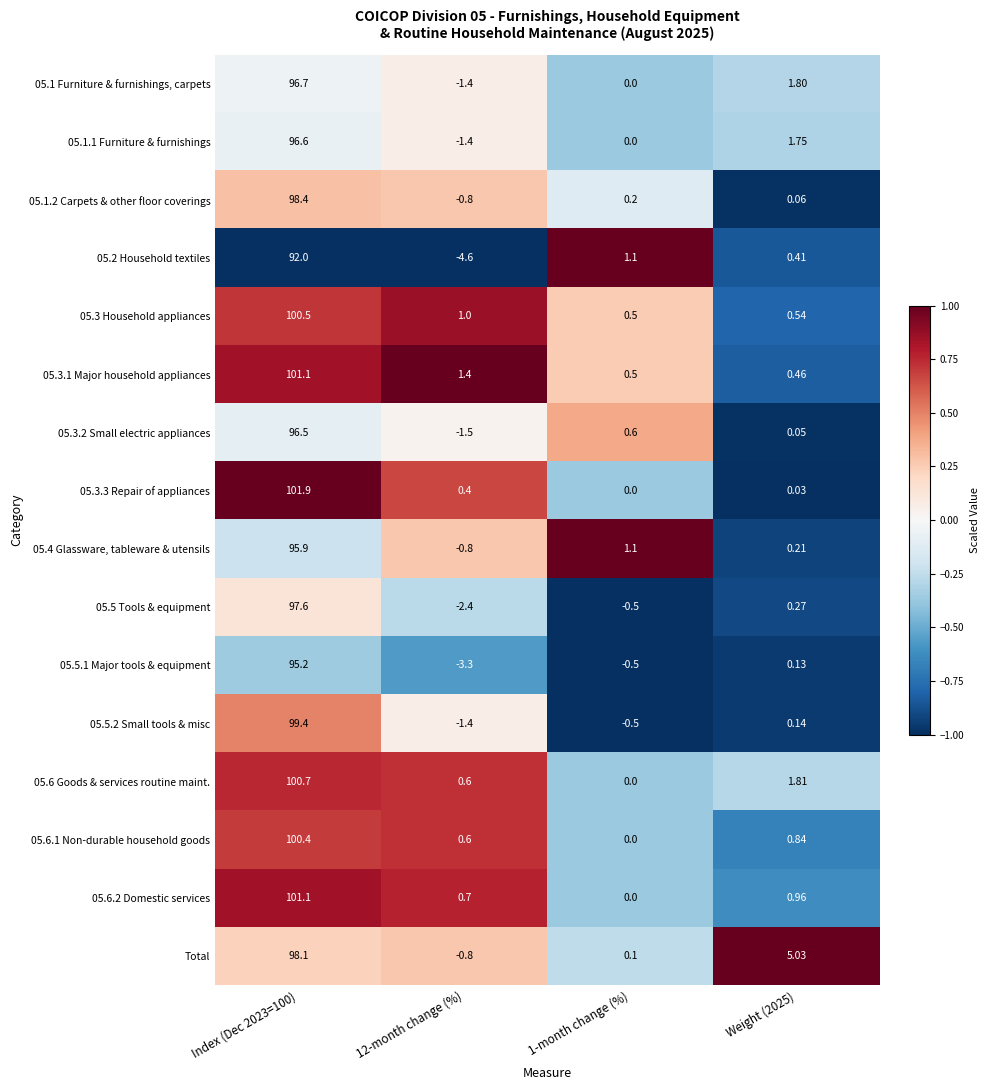

How many data points in 05.1 Furniture & furnishings, carpets are above 1?

2